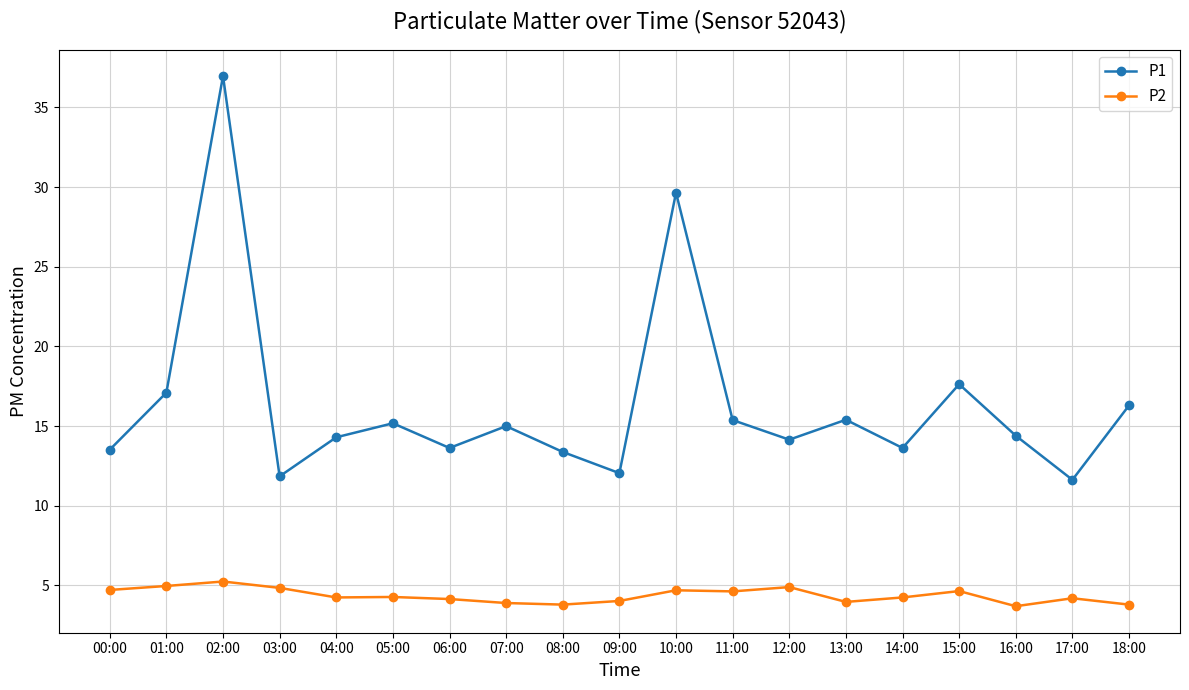

List the series in order of their peak value, lowest first.

P2, P1